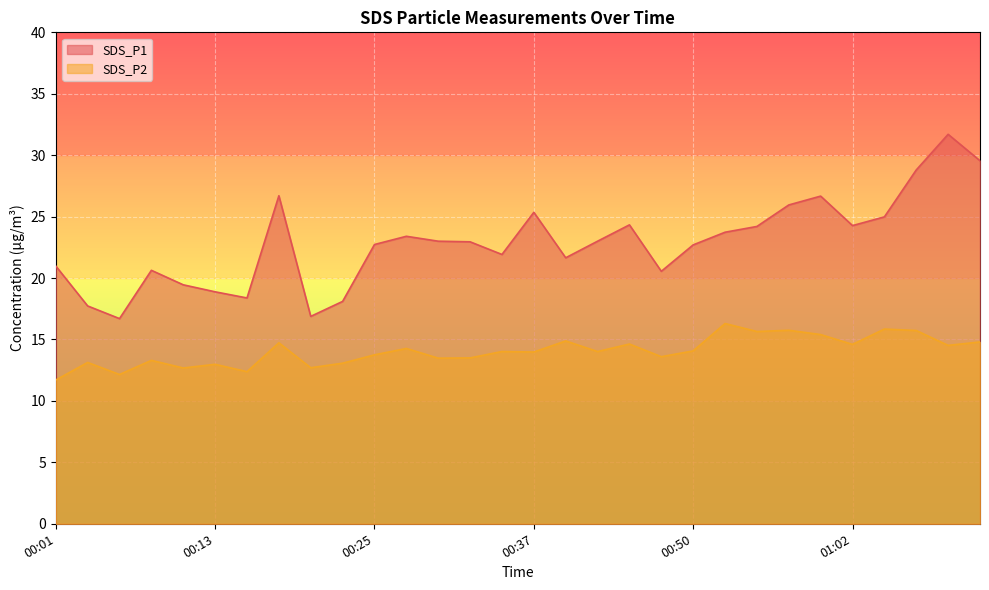

How many lines are shown in the chart?

2